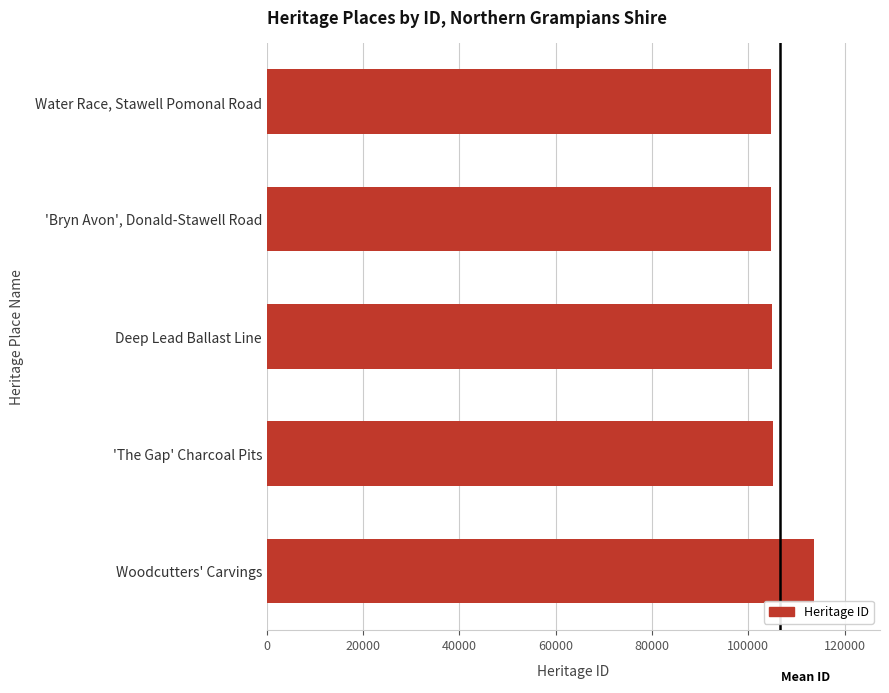

At which label is the value closest to 109258?

'The Gap' Charcoal Pits